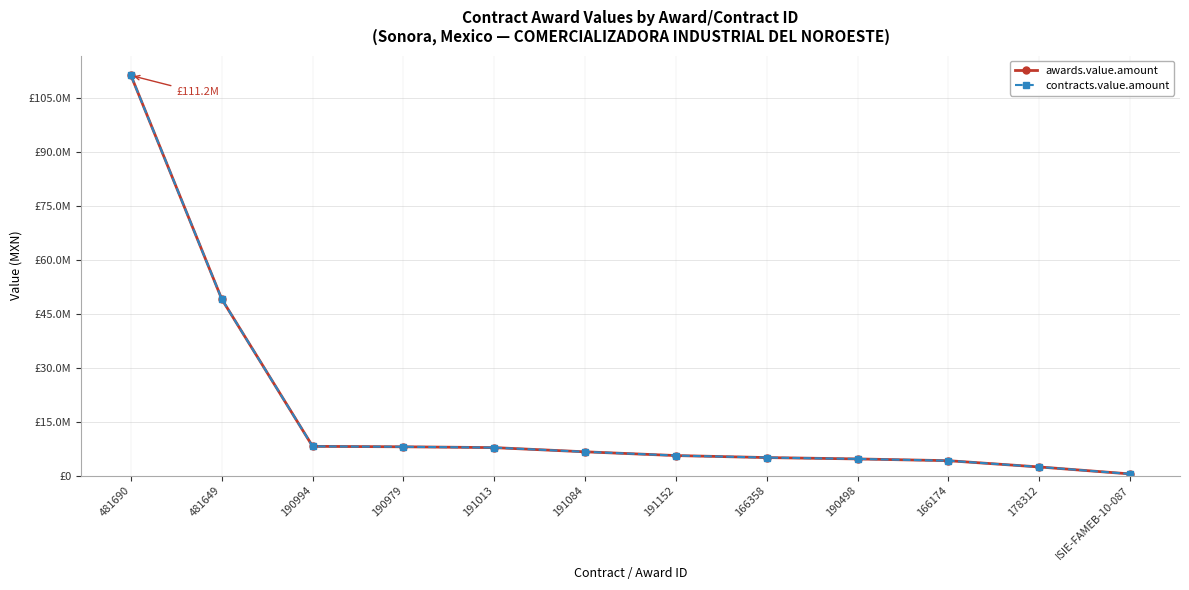

Which series has the largest range (max minus min)?

awards.value.amount